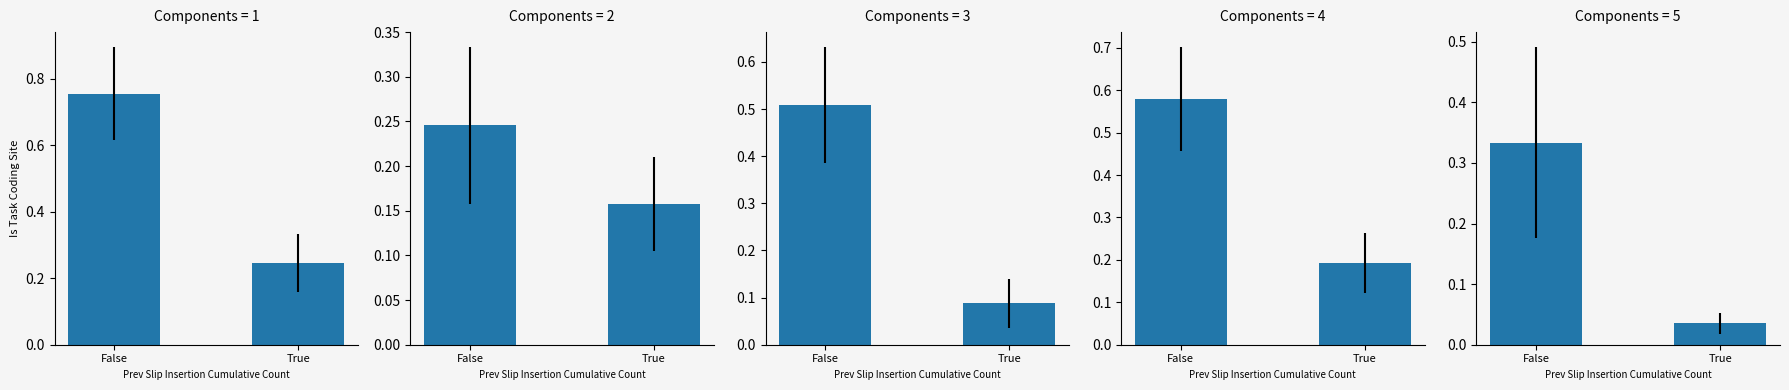

At False, list the series in order from smallest to largest.

EU-28/EFTA, Übrige Europa, Drittstaaten, Europa, Gesamttotal